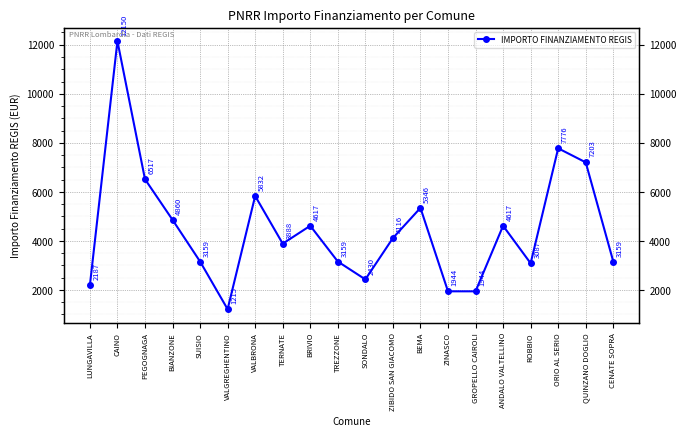

What is the difference between the values at BIANZONE and ROBBIO?

1773